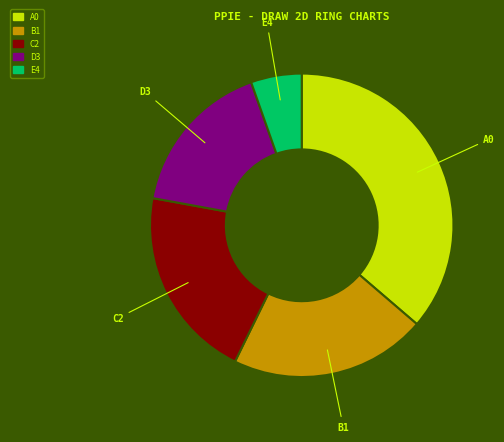

Does any single category account for the majority?

No